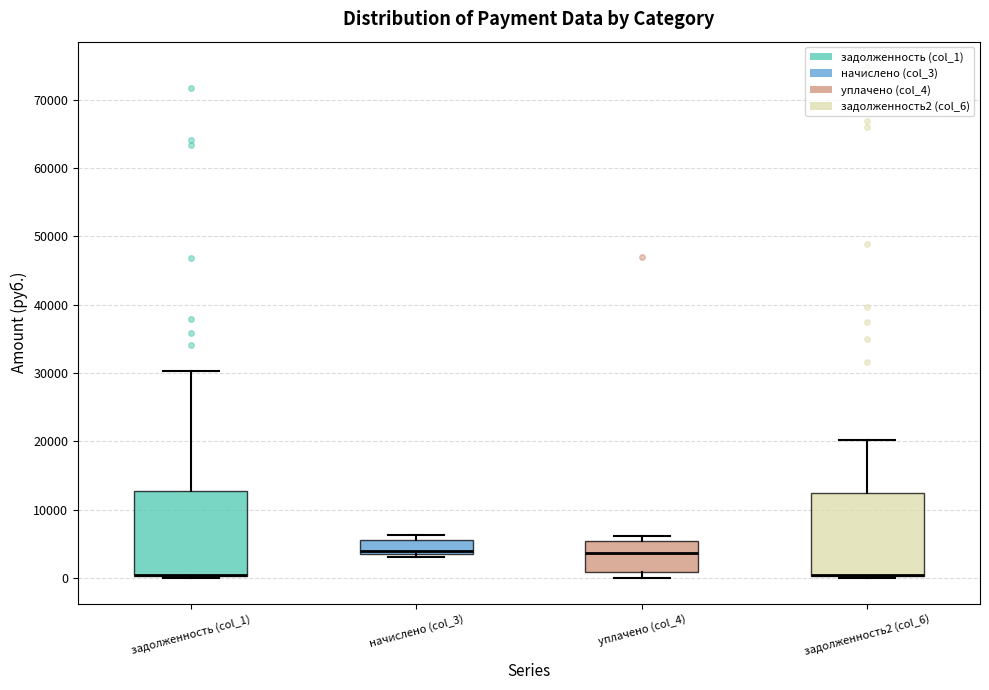

Reading left to right, read every box against the y-axis: the position of its median line, the range the box covers, and the ends of its whiskers. The values are not printed on the chart, so give them approximately, as read against the axis.

задолженность (col_1): median 0 (drawn on the box's lower edge), box 0 to 13000, whiskers 0 to 30000
начислено (col_3): median 4000 (just above the box's lower edge), box 4000 to 6000, whiskers 3000 to 6000 (just above the box's upper edge)
уплачено (col_4): median 4000, box 1000 to 5000, whiskers 0 to 6000
задолженность2 (col_6): median 0 (drawn on the box's lower edge), box 0 to 13000, whiskers 0 to 20000